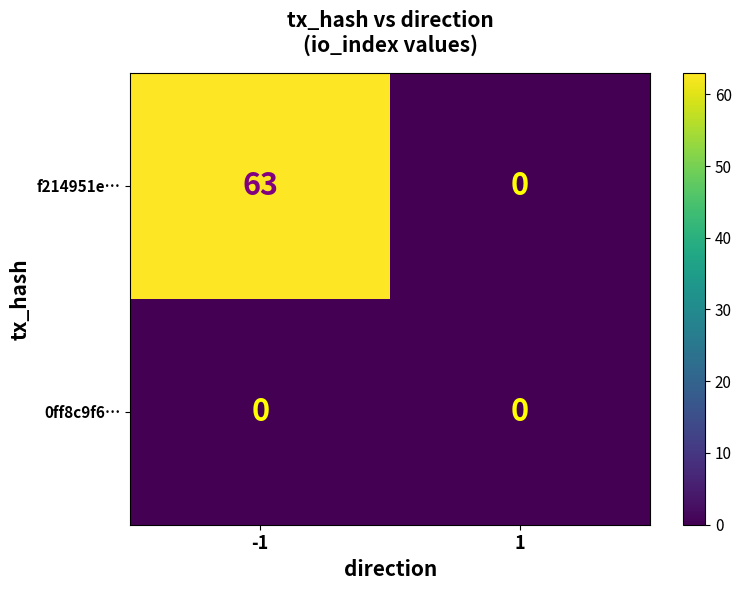

Which category has the highest value across all series?

-1